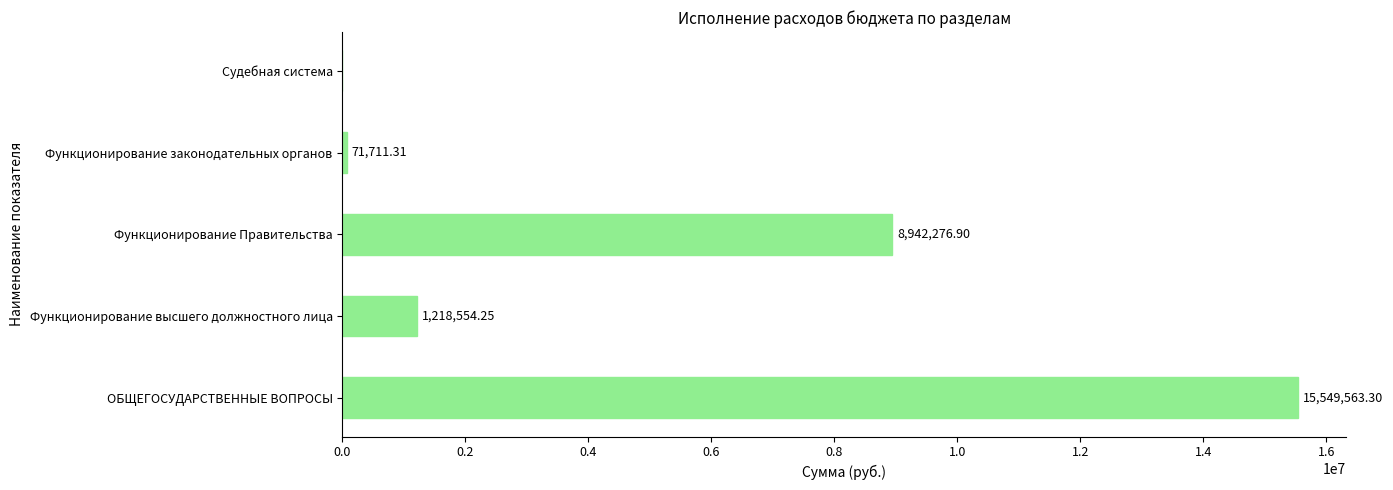

What is the change in value from Функционирование Правительства to Функционирование законодательных органов?

-8870565.6